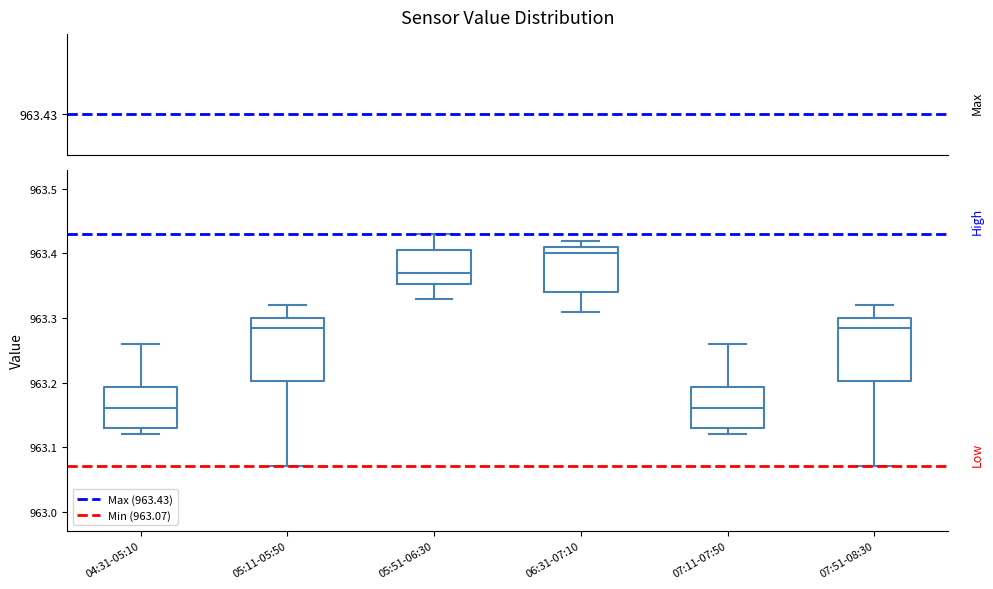

Reading left to right, read every box against the y-axis: the position of its median line, the range the box covers, and the ends of its whiskers. The values are not printed on the chart, so give them approximately, as read against the axis.

04:31-05:10: median 963.16, box 963.13 to 963.19, whiskers 963.12 to 963.26
05:11-05:50: median 963.29, box 963.20 to 963.30, whiskers 963.07 to 963.32
05:51-06:30: median 963.37, box 963.35 to 963.41, whiskers 963.33 to 963.43
06:31-07:10: median 963.40, box 963.34 to 963.41, whiskers 963.31 to 963.42
07:11-07:50: median 963.16, box 963.13 to 963.19, whiskers 963.12 to 963.26
07:51-08:30: median 963.29, box 963.20 to 963.30, whiskers 963.07 to 963.32